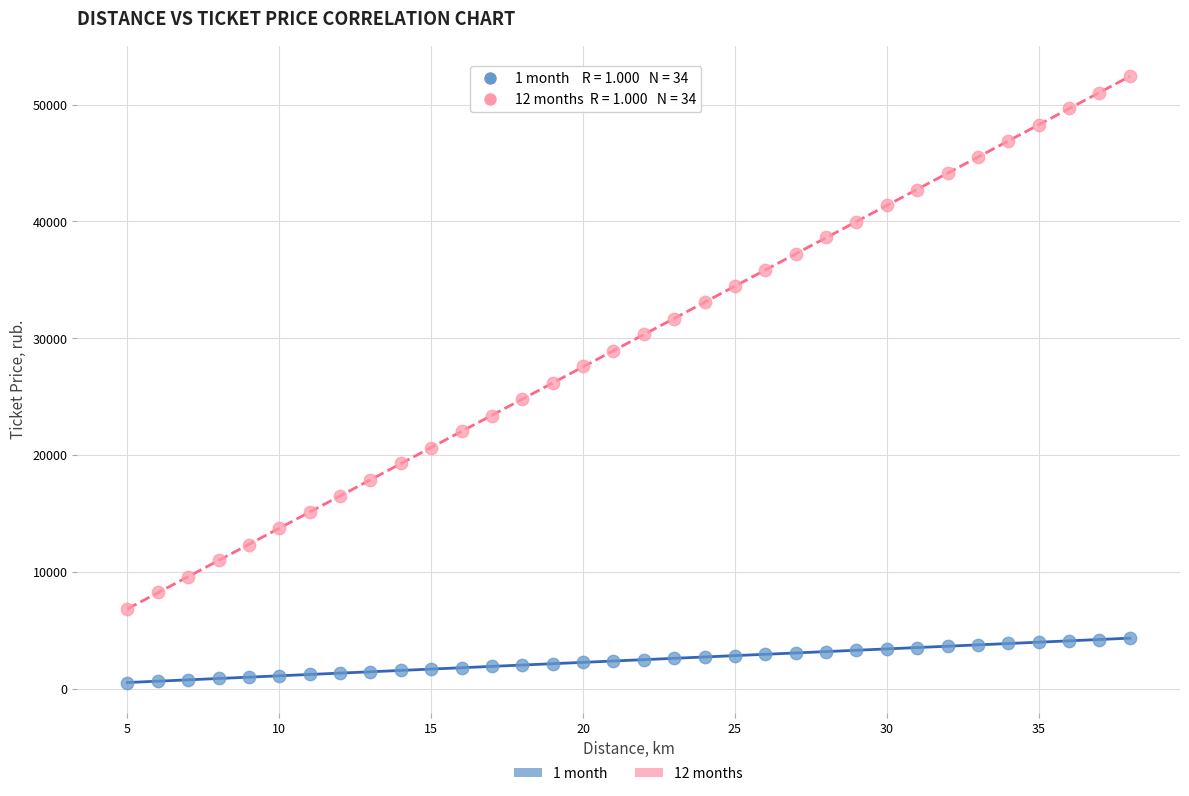

Which series contains the highest Y value?

12 months